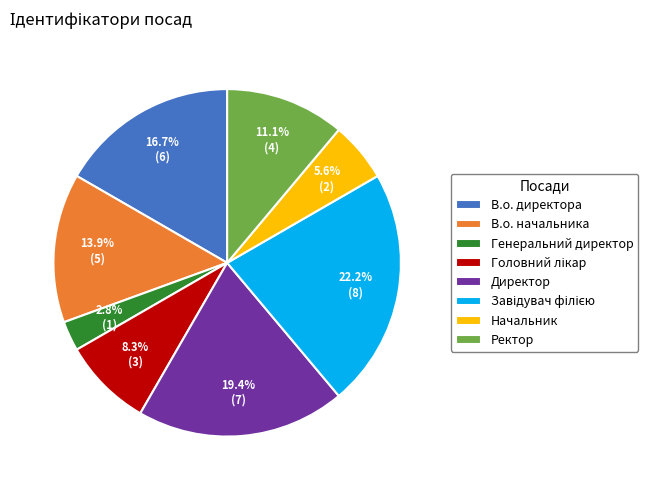

Do В.о. начальника and В.о. директора together represent more than half of the pie?

No